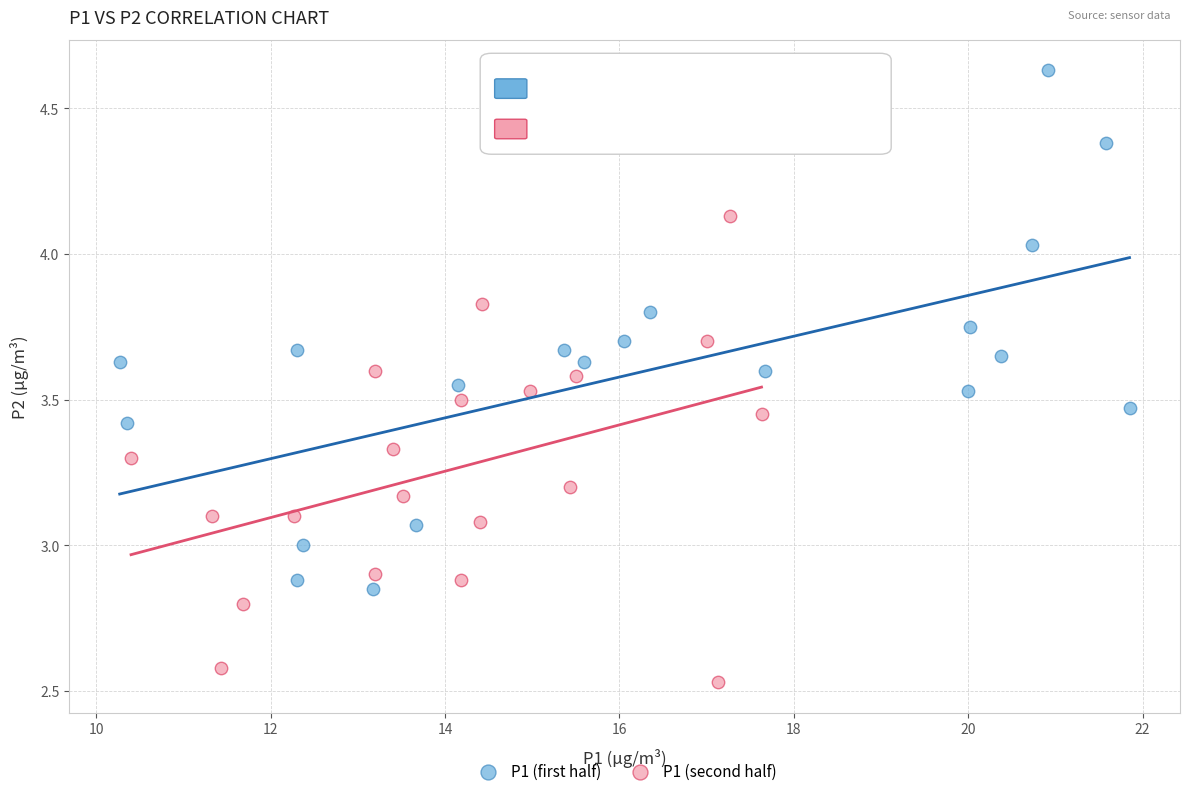

Which series reaches the minimum Y coordinate?

P1 (second half)